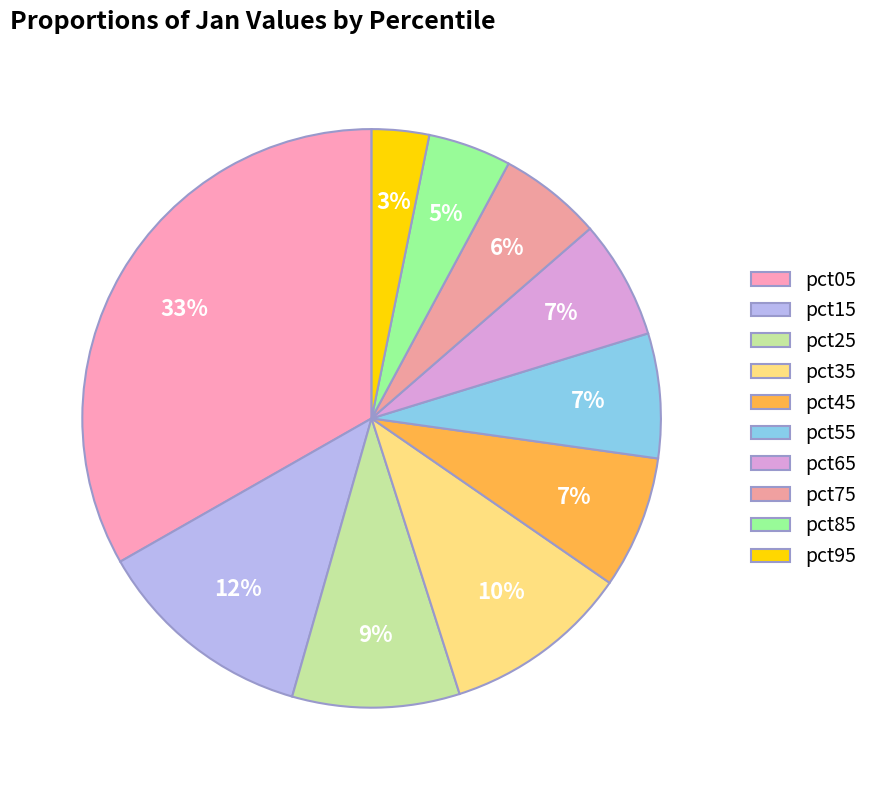

To the nearest percent, what is the average slice percentage?

10%